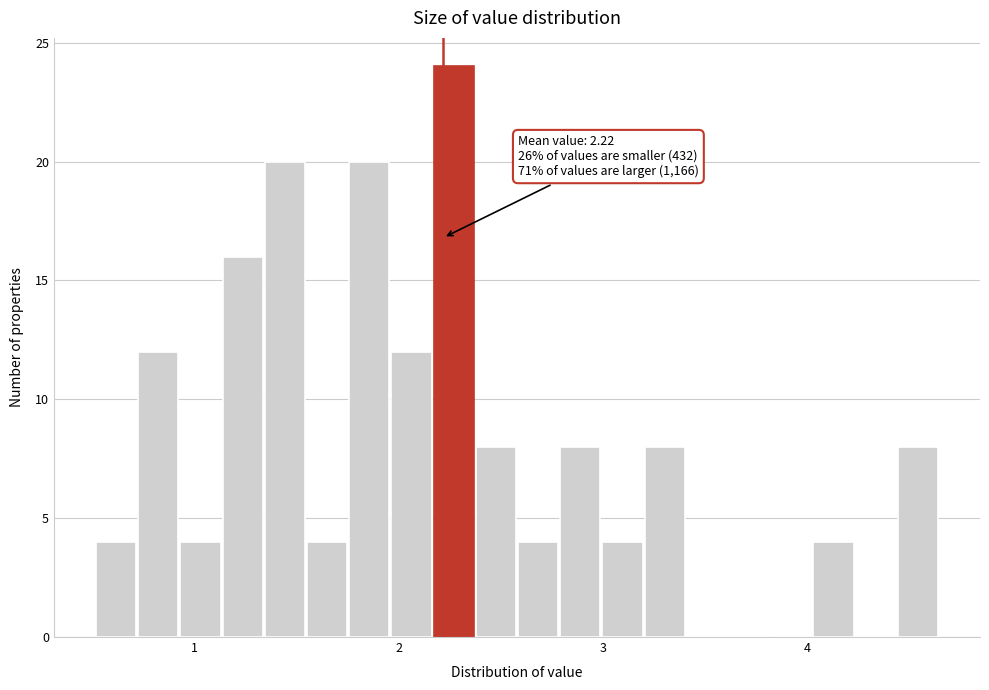

Around what value on the x-axis is the tallest bar? Give the approximate position of its centre, as read against the axis.

2.3